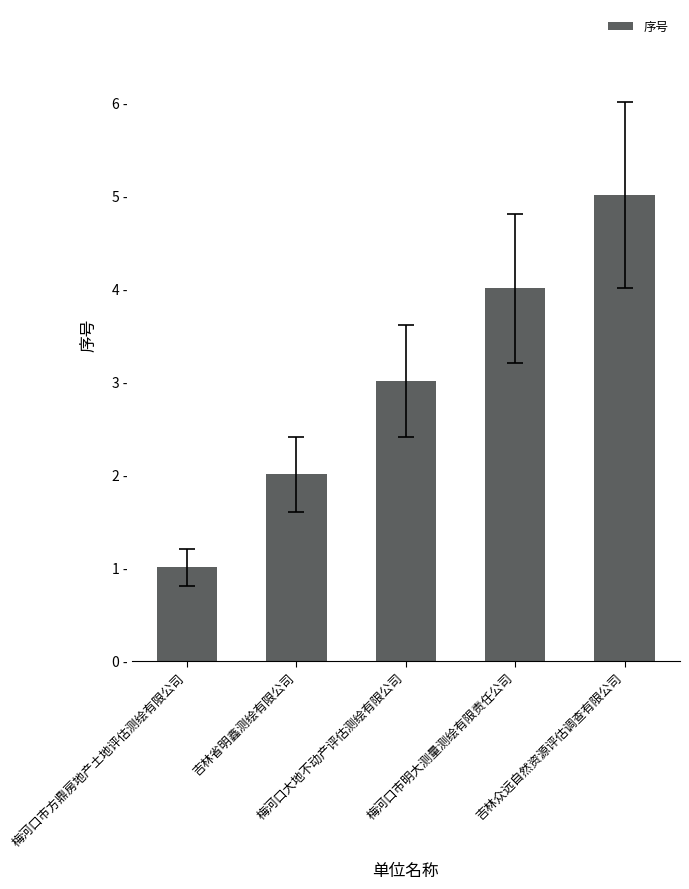

Is it true that the value at 吉林省明鑫测绘有限公司 is 2?

True